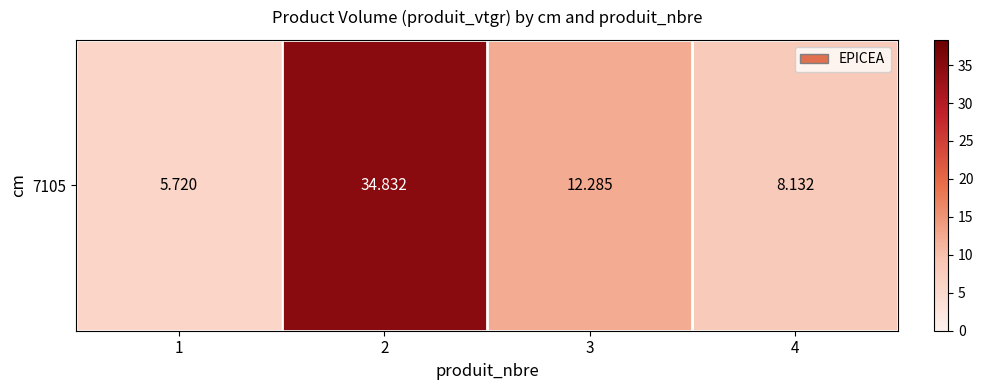

List the labels in order of value, largest first.

2, 3, 4, 1